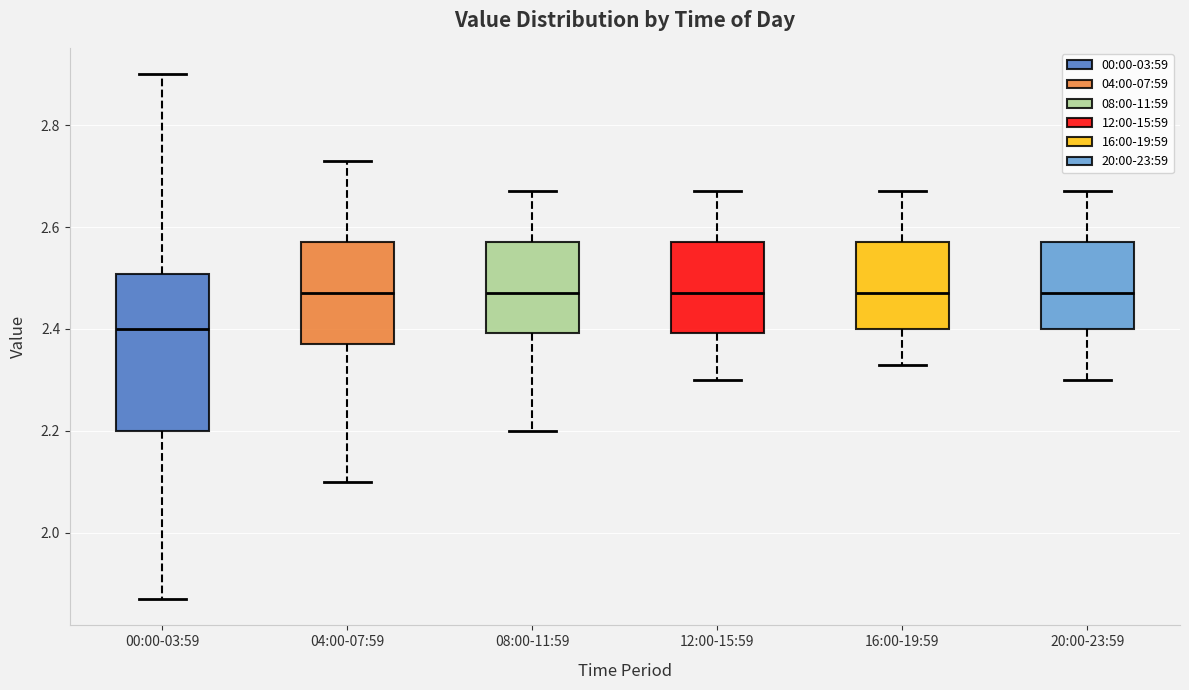

Reading left to right, read every box against the y-axis: the position of its median line, the range the box covers, and the ends of its whiskers. The values are not printed on the chart, so give them approximately, as read against the axis.

00:00-03:59: median 2.40, box 2.20 to 2.50, whiskers 1.88 to 2.90
04:00-07:59: median 2.48, box 2.38 to 2.58, whiskers 2.10 to 2.74
08:00-11:59: median 2.48, box 2.40 to 2.58, whiskers 2.20 to 2.68
12:00-15:59: median 2.48, box 2.40 to 2.58, whiskers 2.30 to 2.68
16:00-19:59: median 2.48, box 2.40 to 2.58, whiskers 2.34 to 2.68
20:00-23:59: median 2.48, box 2.40 to 2.58, whiskers 2.30 to 2.68